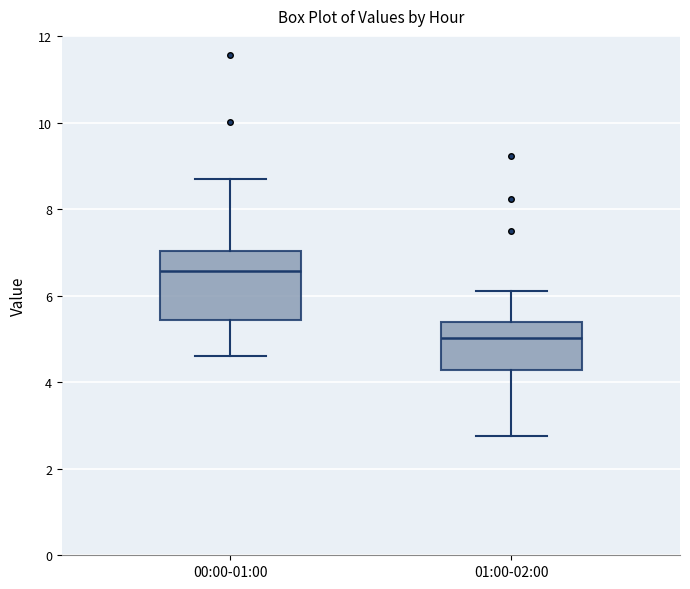

Reading left to right, transcribe this box plot: for each box, give where its median line is, the range the box spans, and where its two whiskers end, as read against the y-axis. The values are not printed on the chart, so give them approximately, as read against the axis.

00:00-01:00: median 6.6, box 5.4 to 7.0, whiskers 4.6 to 8.8
01:00-02:00: median 5.0, box 4.2 to 5.4, whiskers 2.8 to 6.2